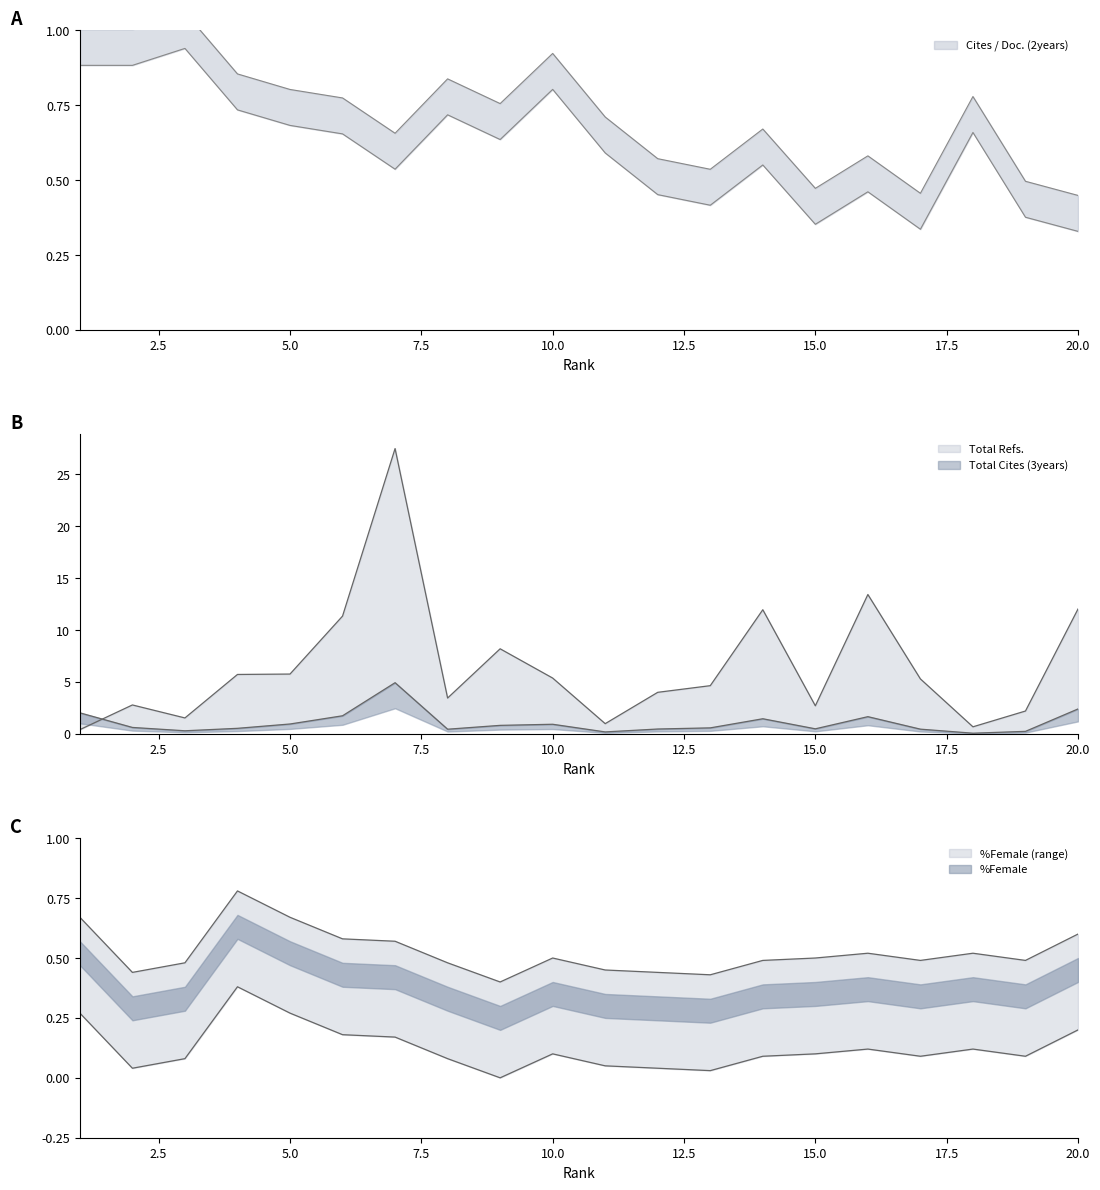

What is the spread (max minus min) of values at 6?

10.8